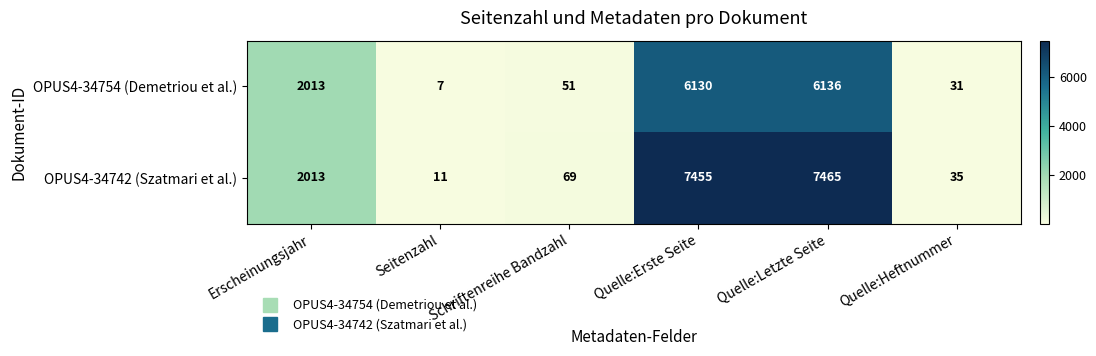

What is the approximate value of OPUS4-34742 (Szatmari et al.) at Quelle:Heftnummer?

35